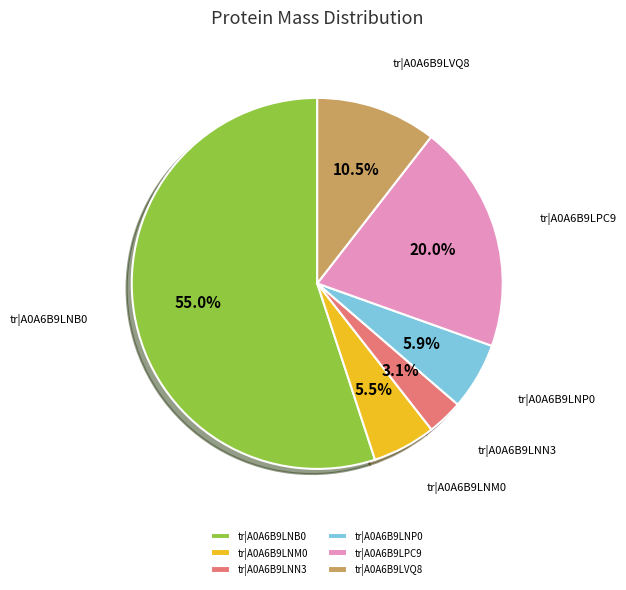

What is the ratio of the value at tr|A0A6B9LPC9 to the value at tr|A0A6B9LNP0?

3.4